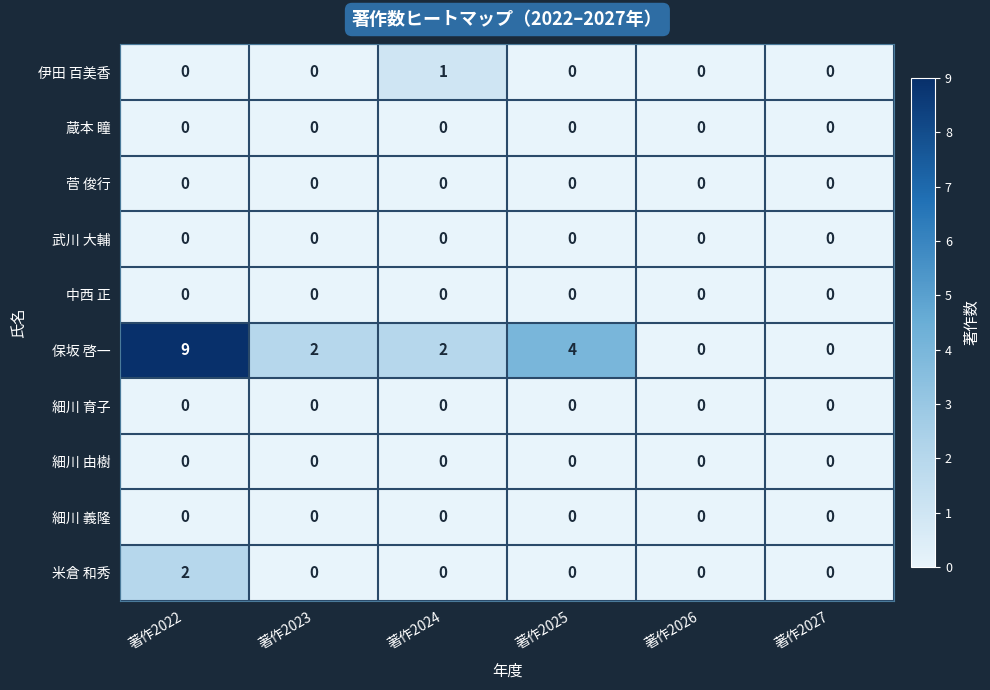

Which category has the highest value across all series?

著作2022